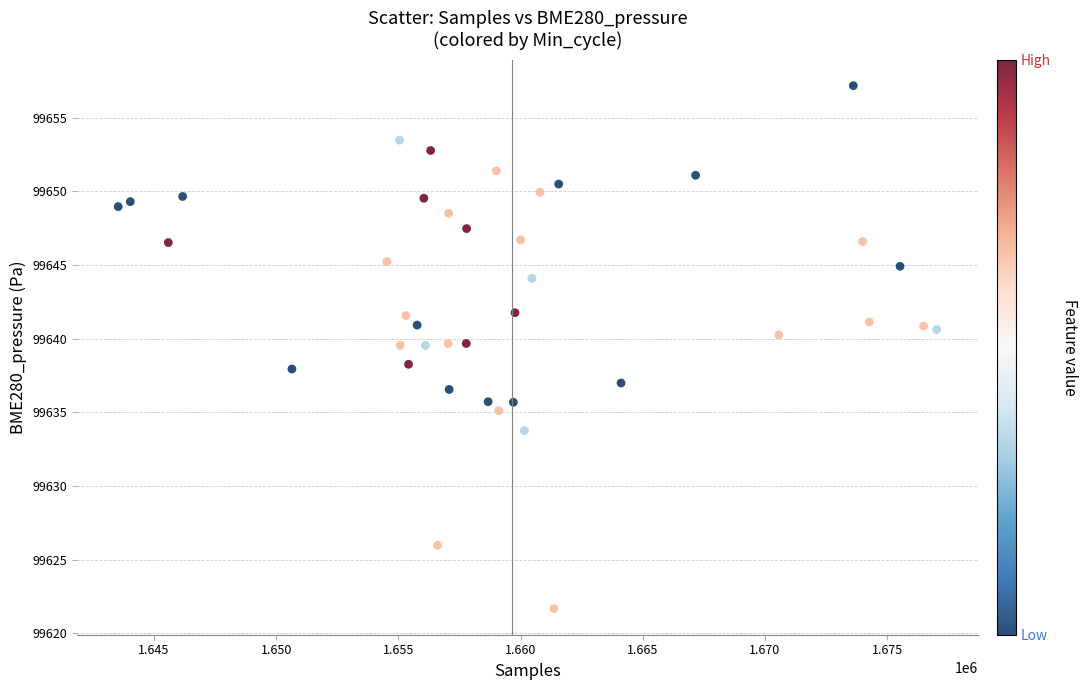

What is the range of X values (max minus min)?

33497.0